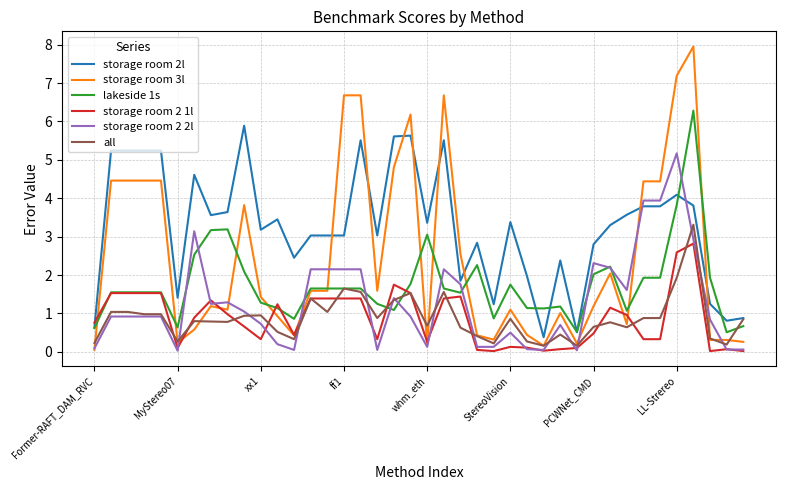

Which series has the largest total across all categories?

storage room 2l